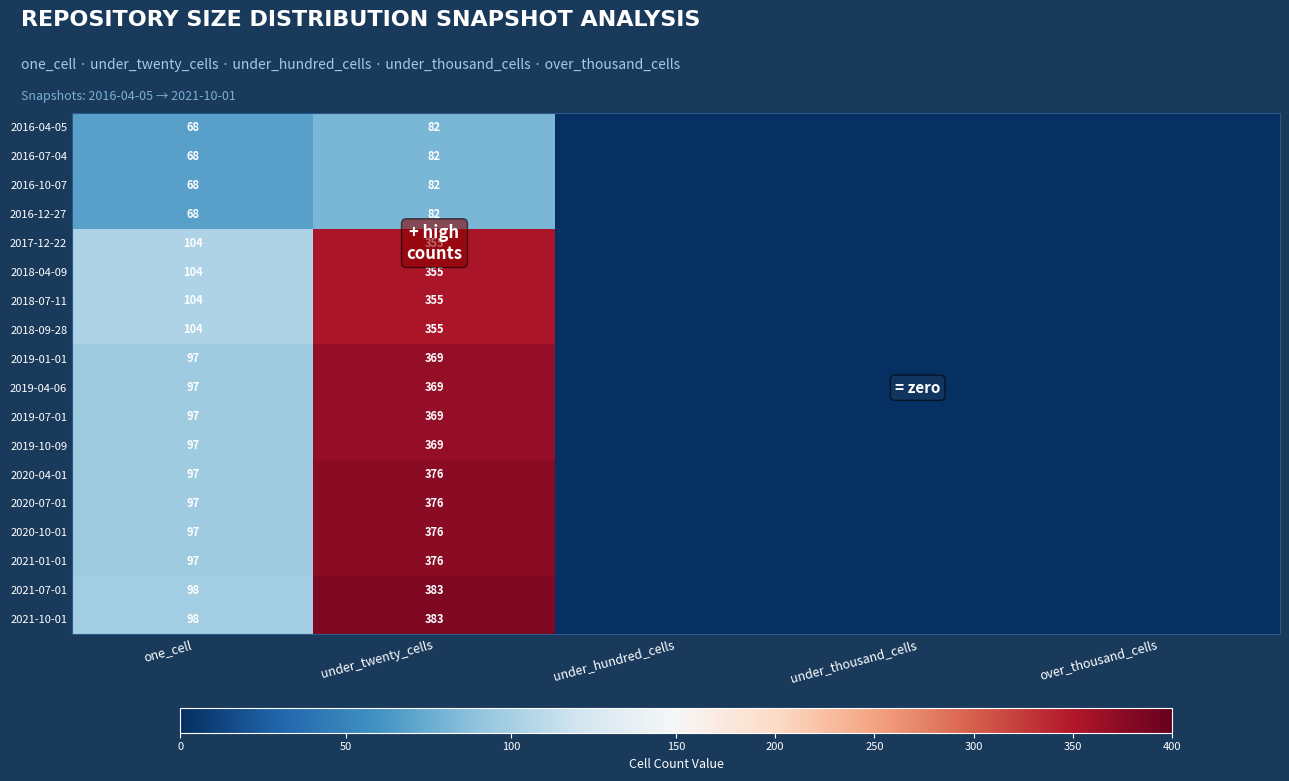

The value of 2016-04-05 at under_twenty_cells is 55. True or false?

False